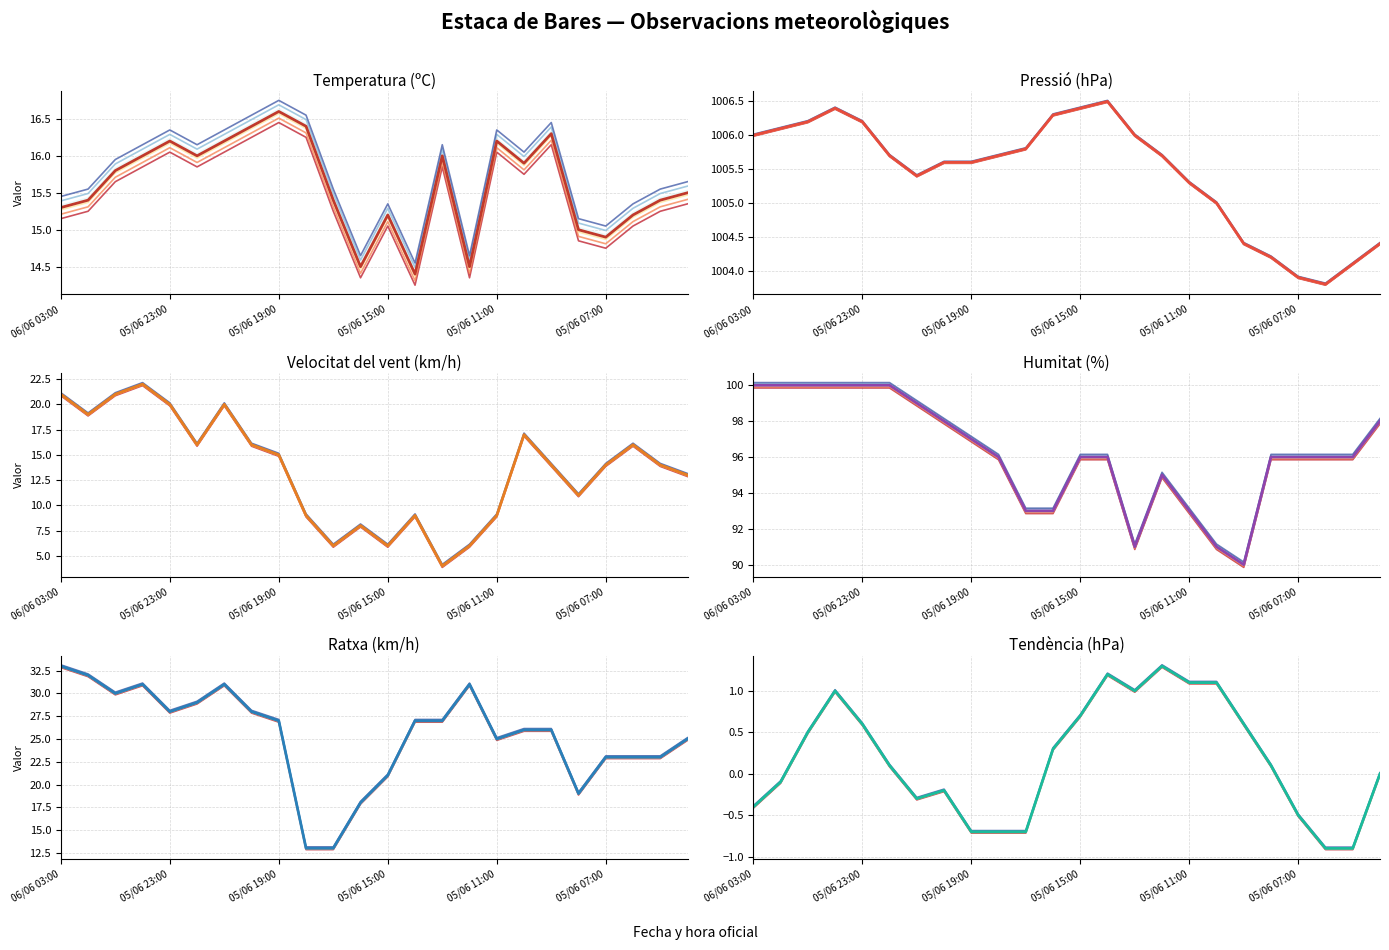

What is the minimum value shown in the chart?

-0.9